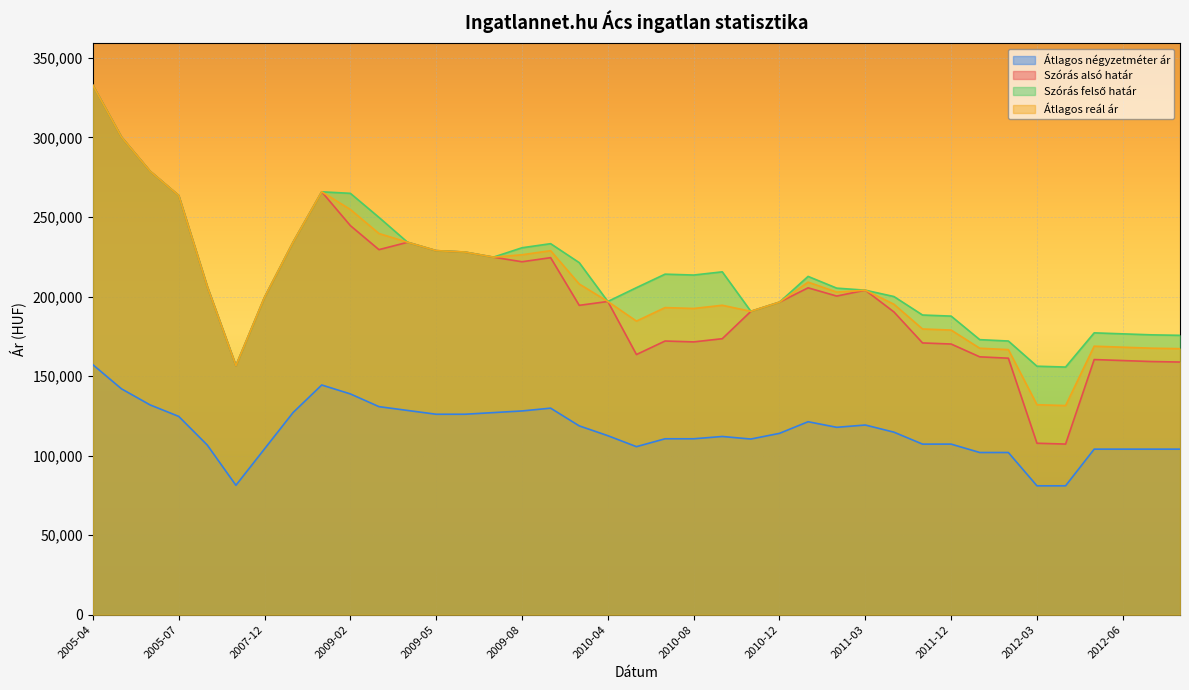

What is the sum of the Átlagos reál ár values at 2011-01 and 2005-04?

541876